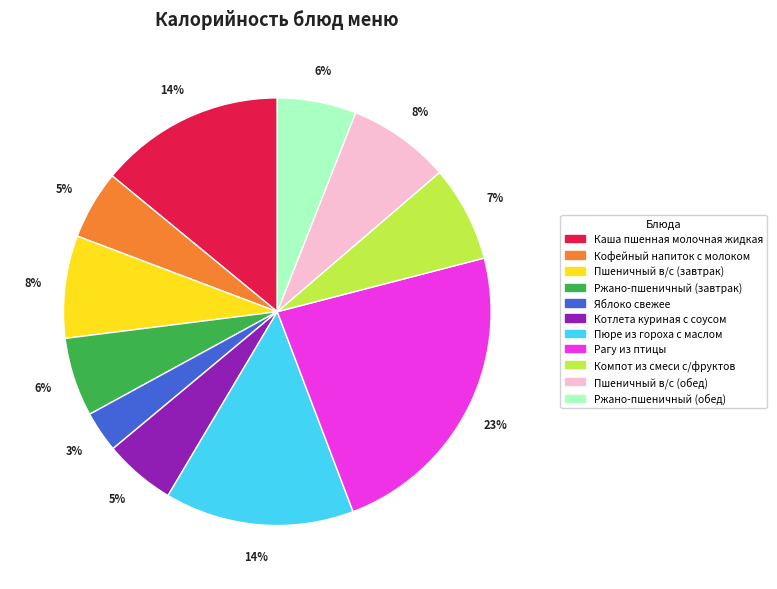

Is Ржано-пшеничный (обед) the majority of the pie?

No